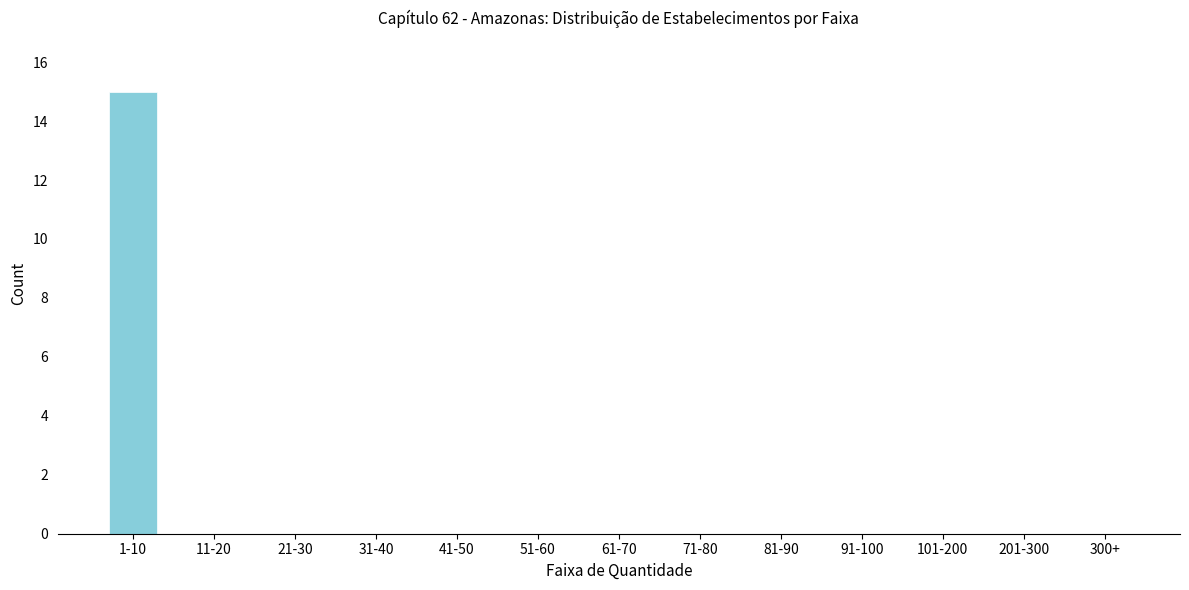

Reading left to right, list all the values displayed in this chart.

1-10=15	11-20=0	21-30=0	31-40=0	41-50=0	51-60=0	61-70=0	71-80=0	81-90=0	91-100=0	101-200=0	201-300=0	300+=0